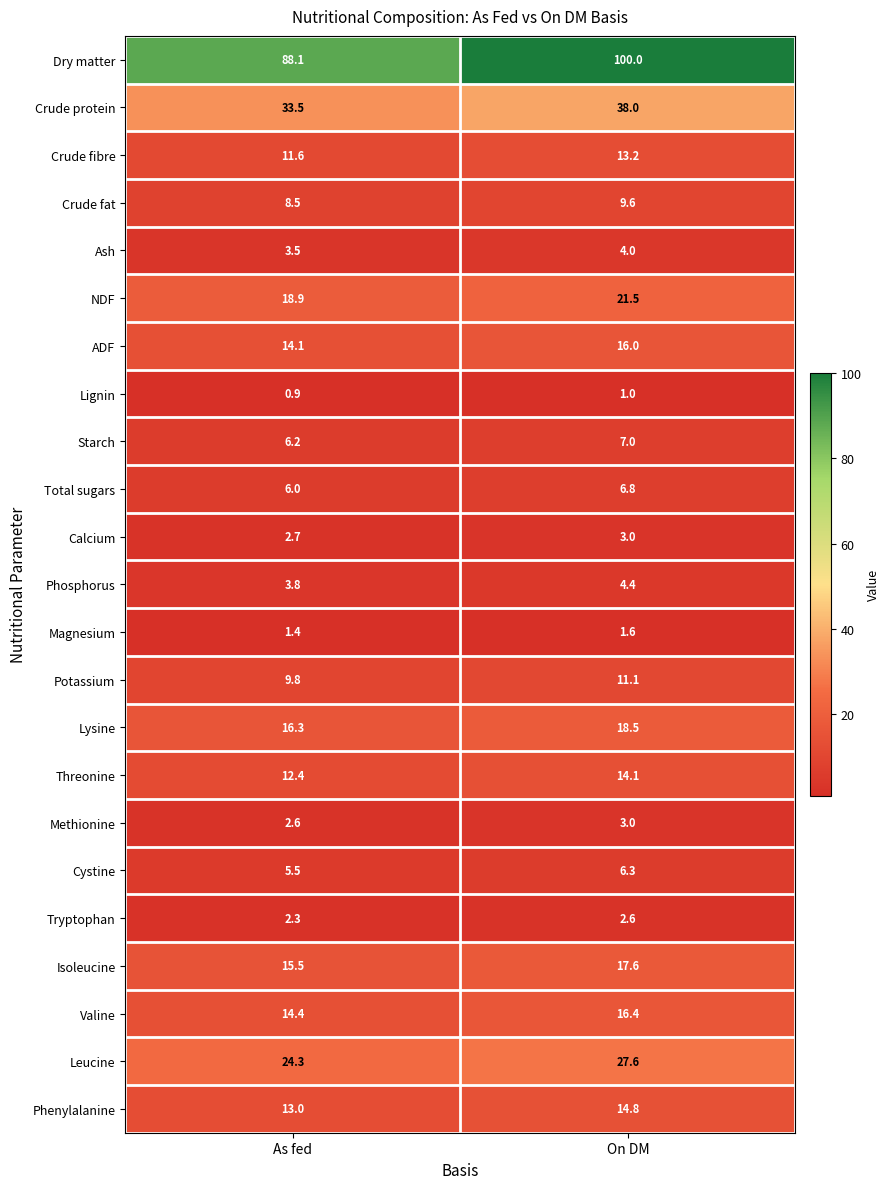

At which category is the sum across all series the highest?

On DM